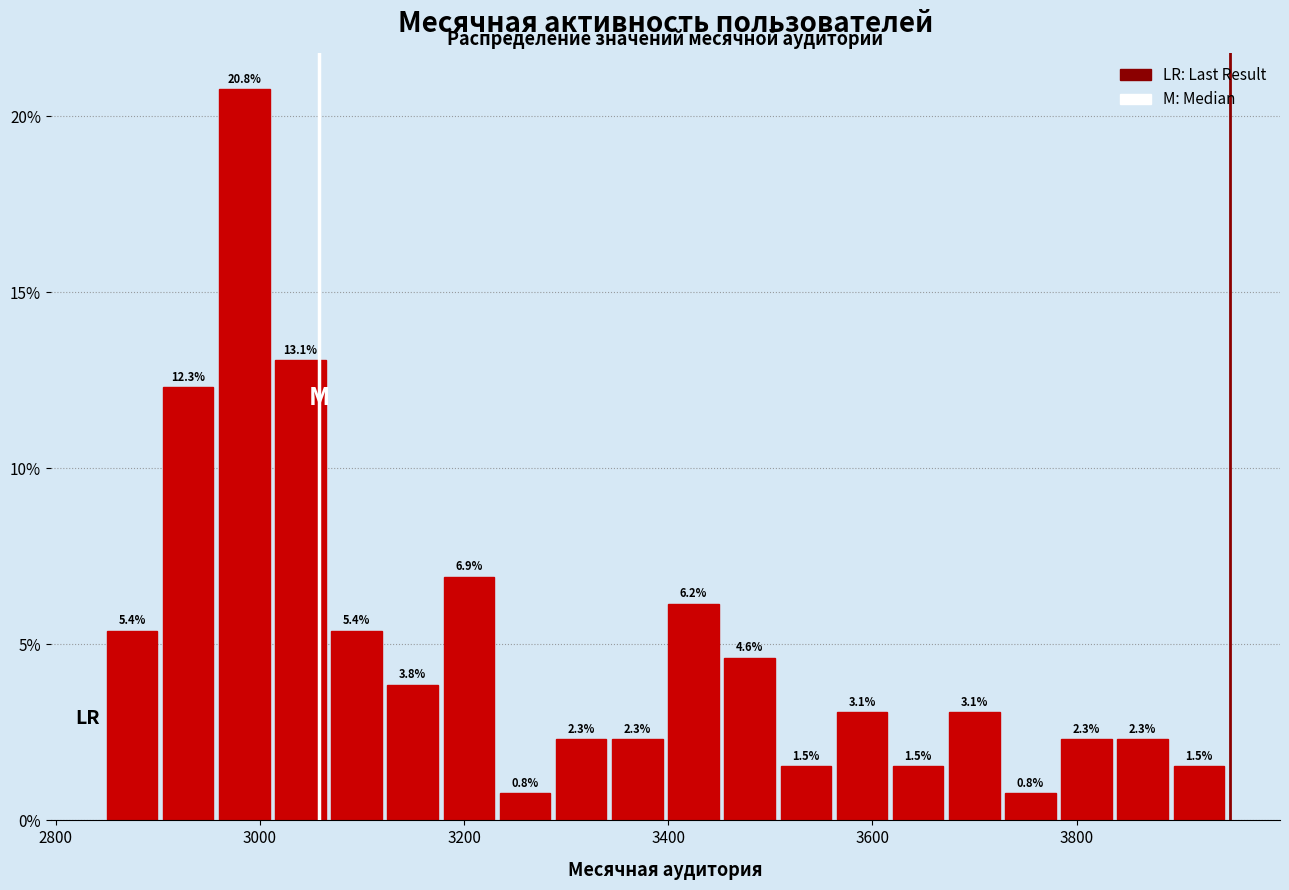

Around what value on the x-axis is the tallest bar? Give the approximate position of its centre, as read against the axis.

2980